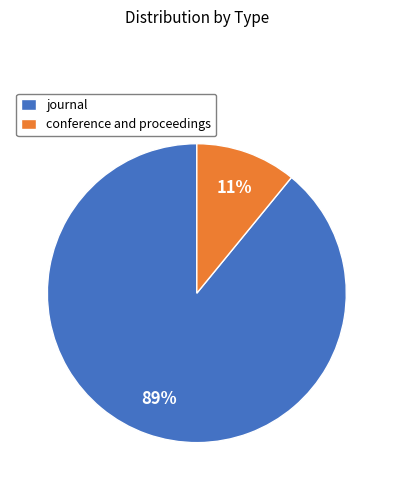

To the nearest percent, what is the combined percentage of journal and conference and proceedings?

100%